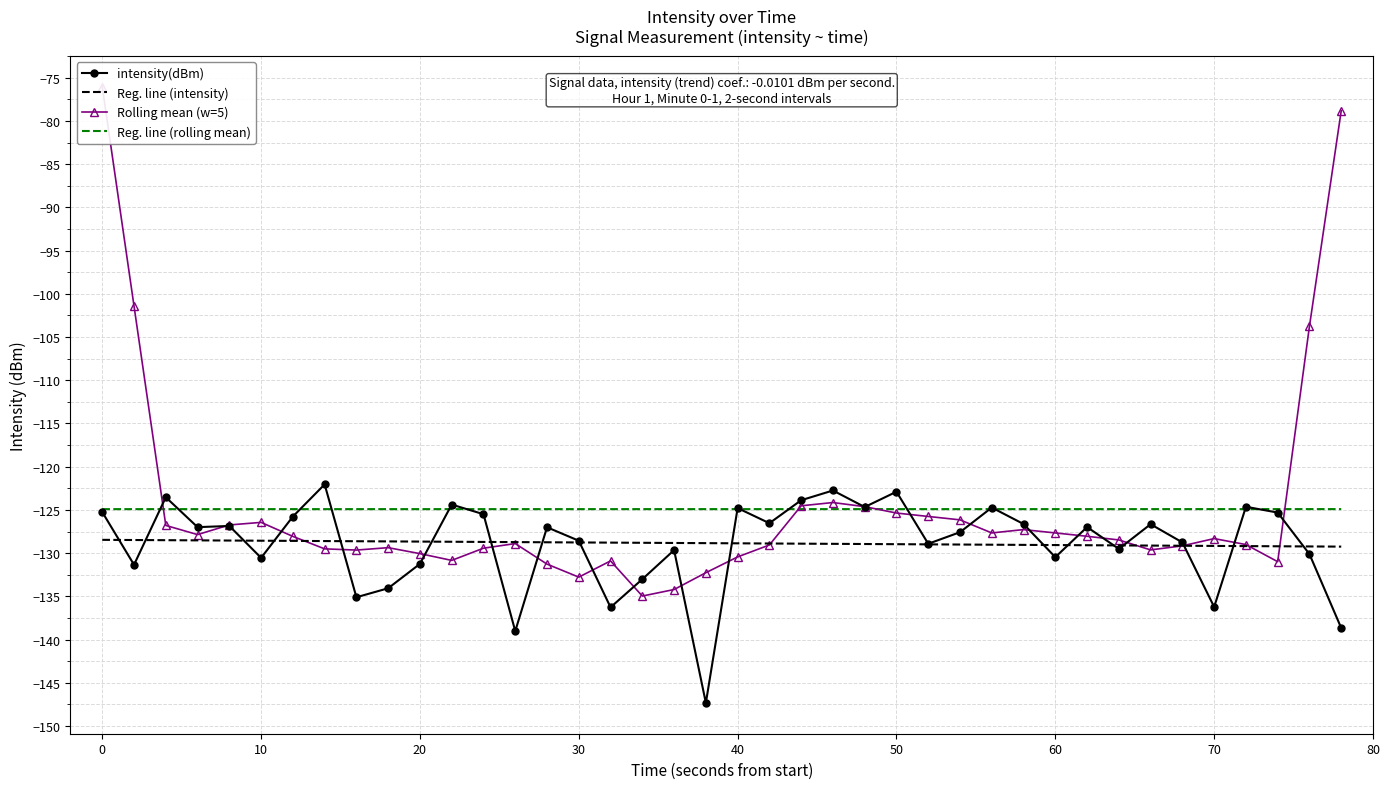

True or false: intensity(dBm) has more than 1 points higher than both neighbors.

True